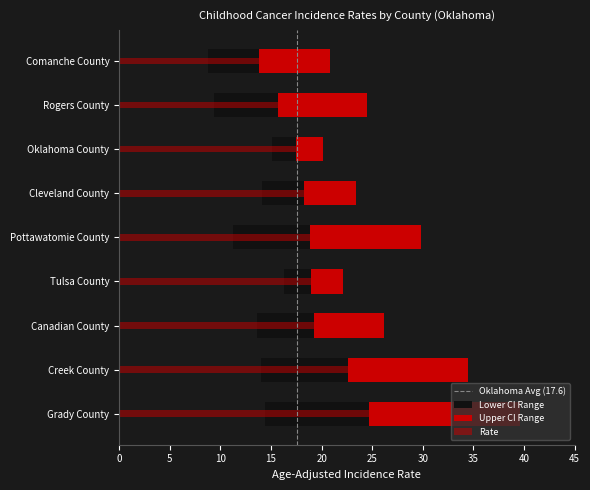

The value at 0 is 0. True or false?

False